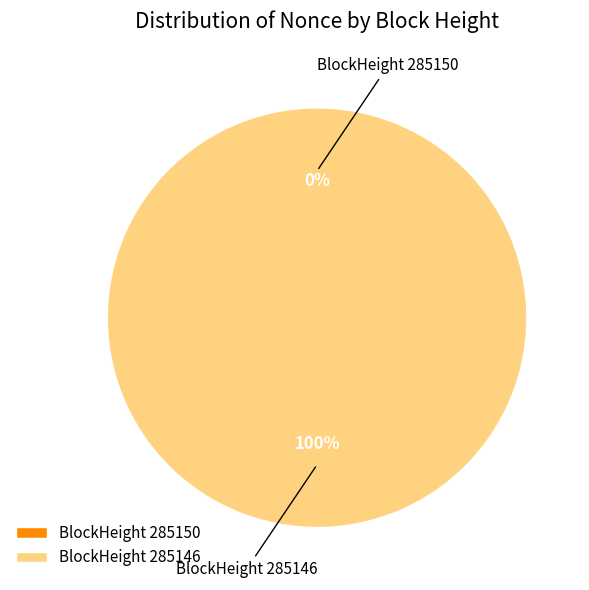

To the nearest percent, what portion does 285146 represent?

100%